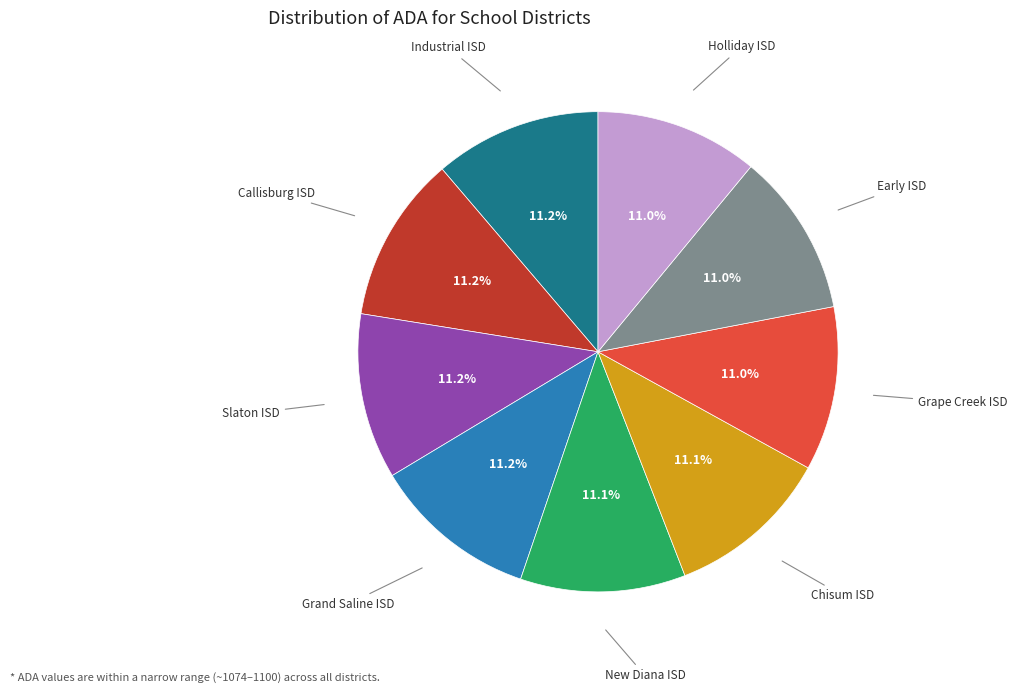

Does any single category account for the majority?

No